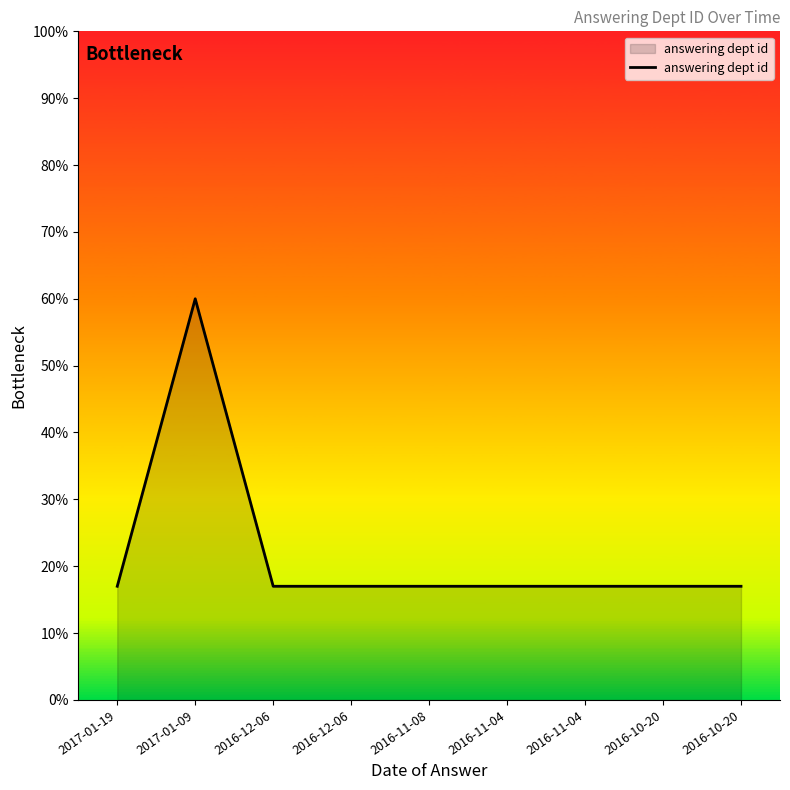

How many lines are shown in the chart?

1